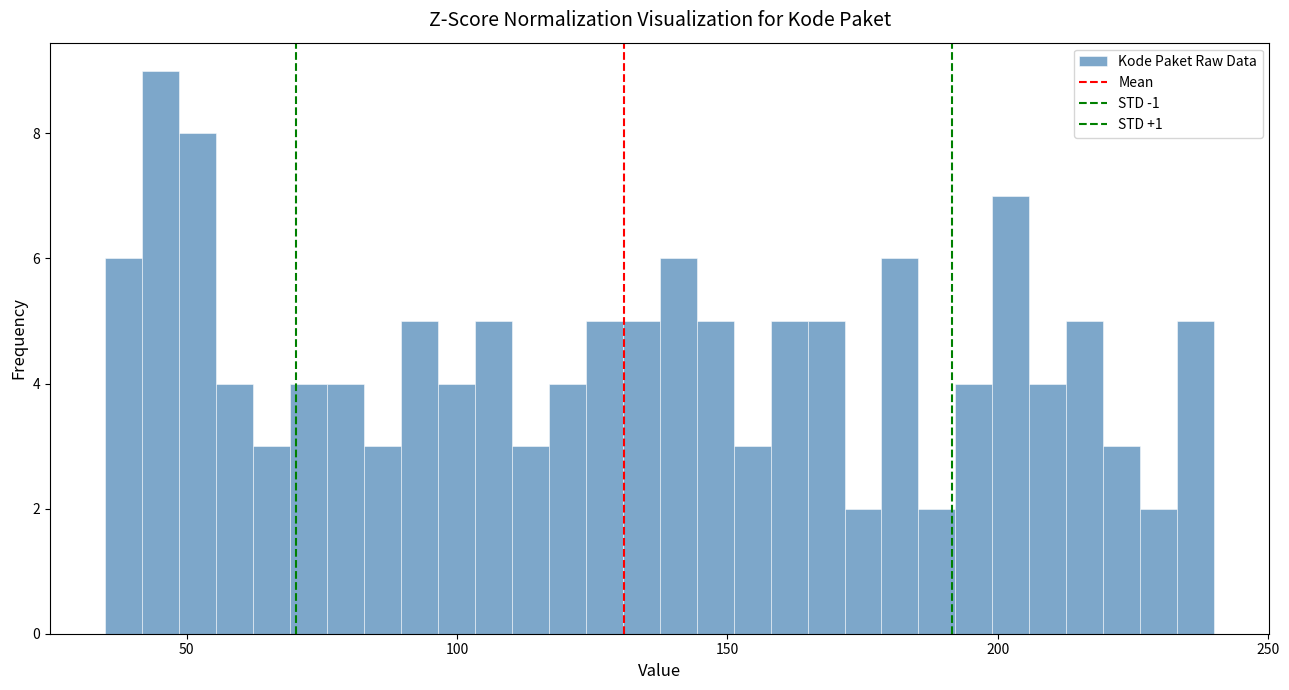

Read against the x-axis, roughly where is the centre of the tallest bar?

45